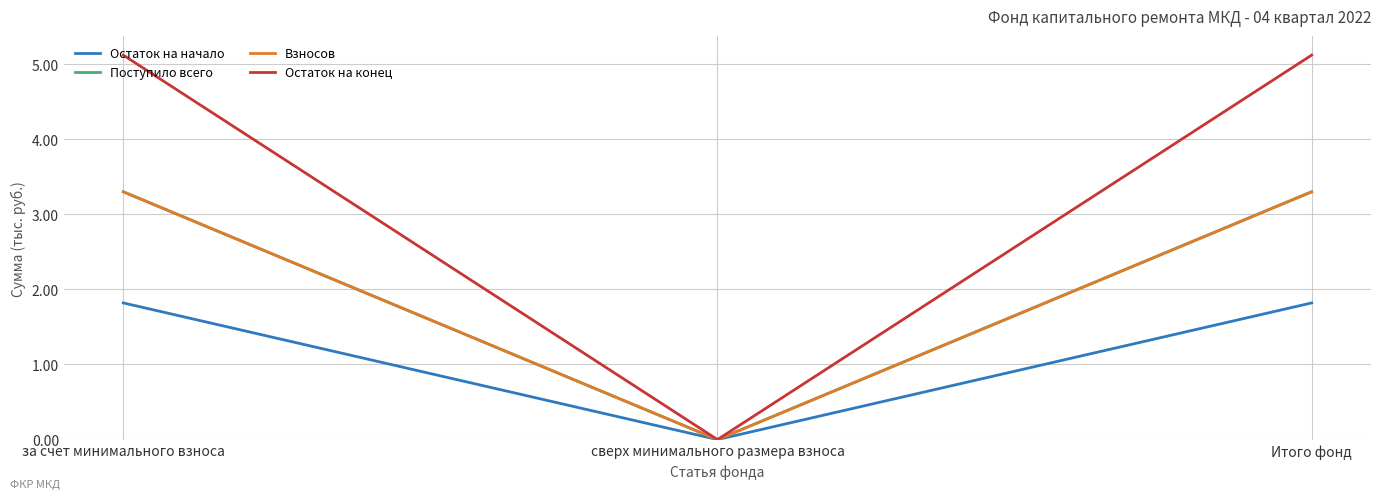

Rank the series by their maximum value, from highest to lowest.

Остаток на конец, Поступило всего, Взносов, Остаток на начало